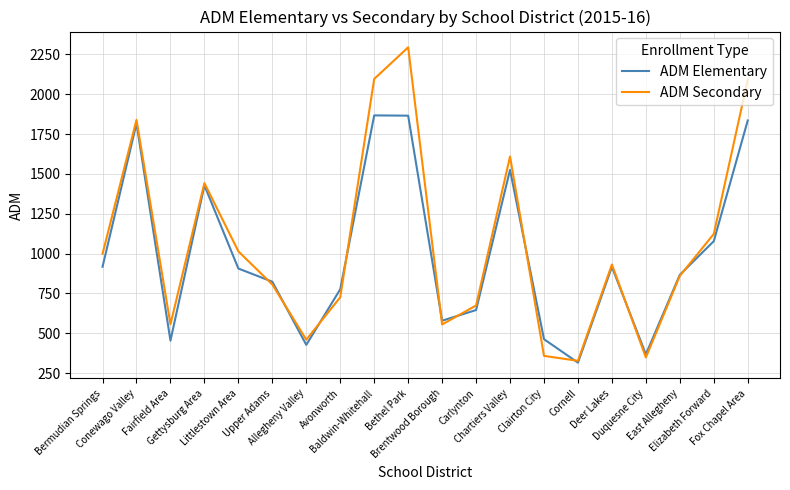

Rank the series by their maximum value, from highest to lowest.

ADM Secondary, ADM Elementary